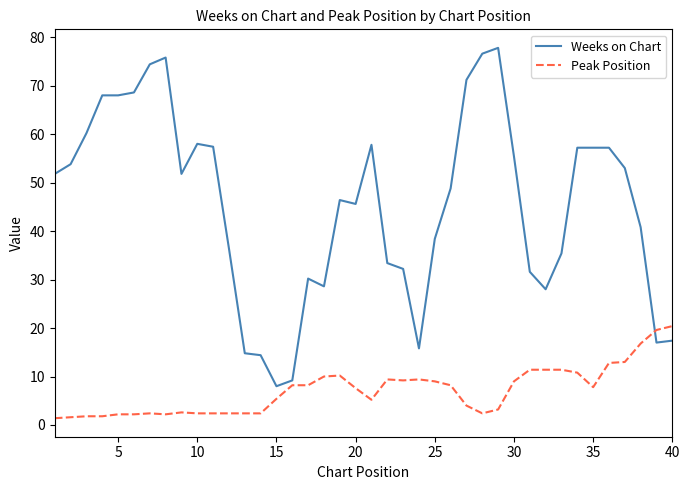

Which series has the largest total across all categories?

Weeks on Chart